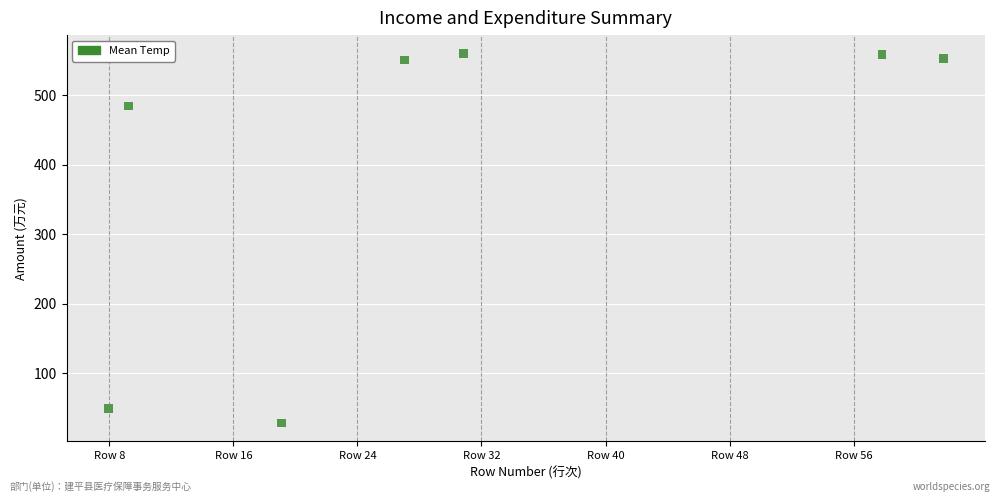

What Y value in the scatter plot is closest to 294?

484.7